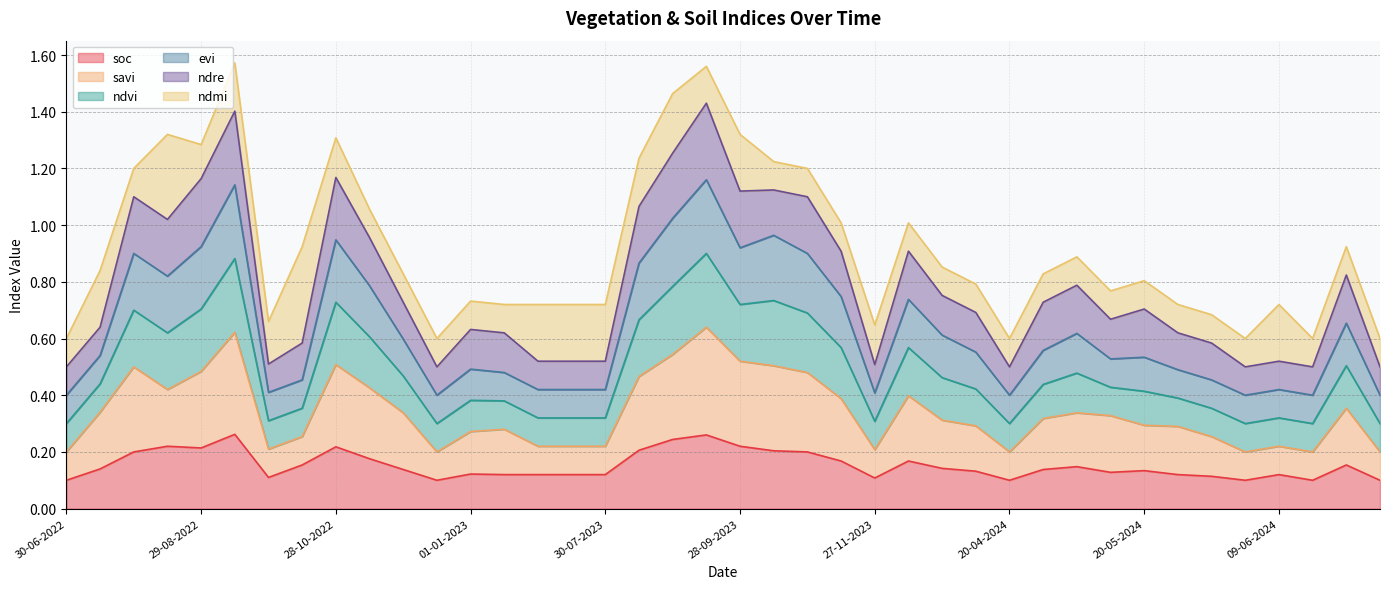

Does the chart have visible grid lines?

Yes